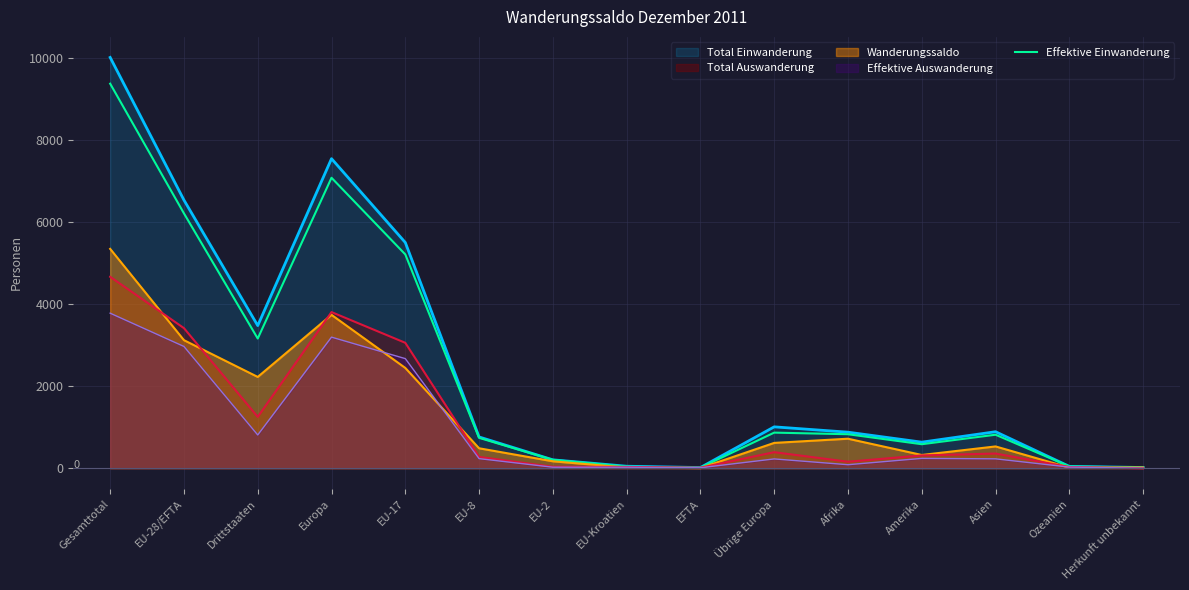

What is the smallest value displayed?

0